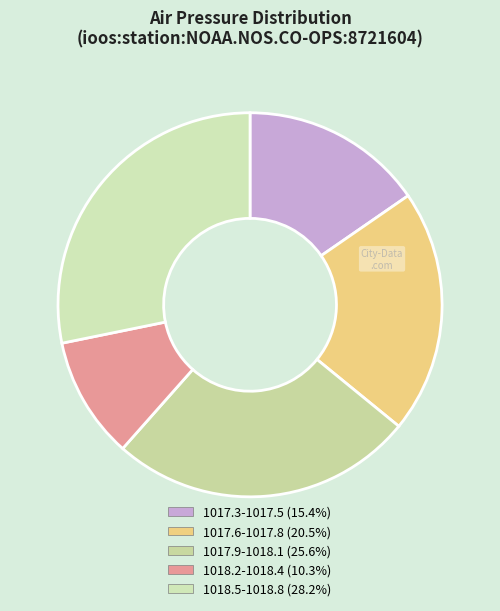

Which category has the biggest portion of the pie?

1018.5-1018.8